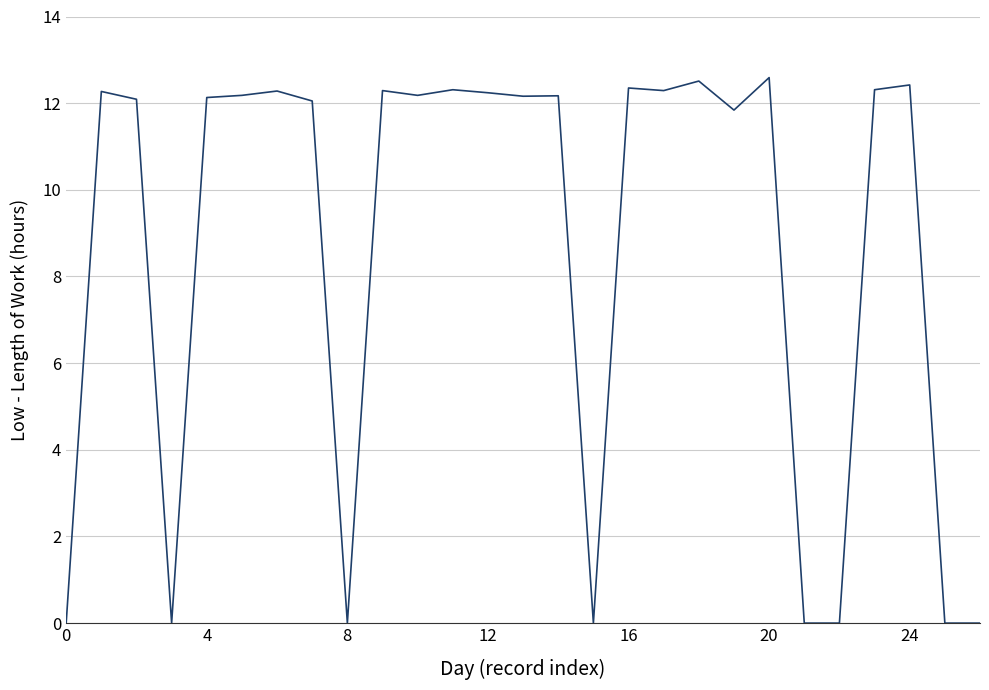

What is the difference between the maximum and minimum values?

12.6